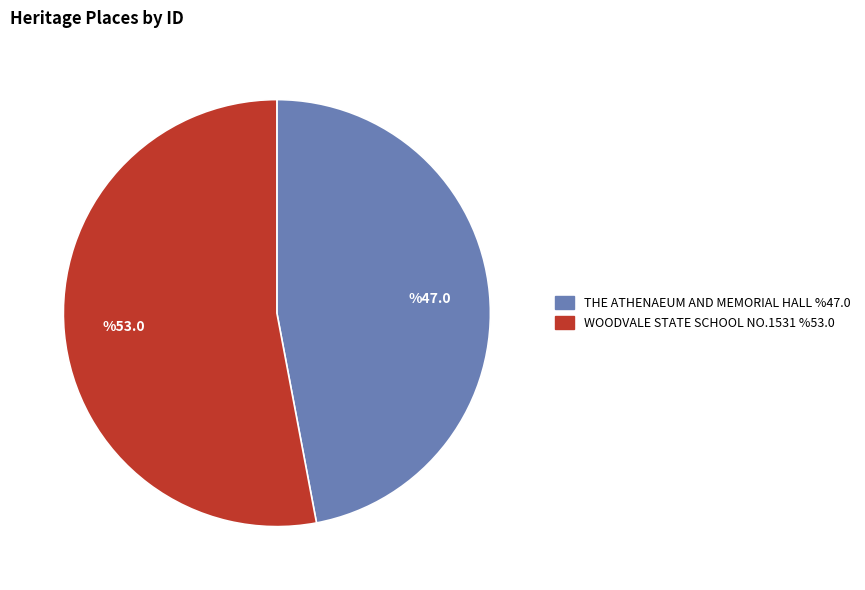

Is there a majority slice in this chart?

Yes